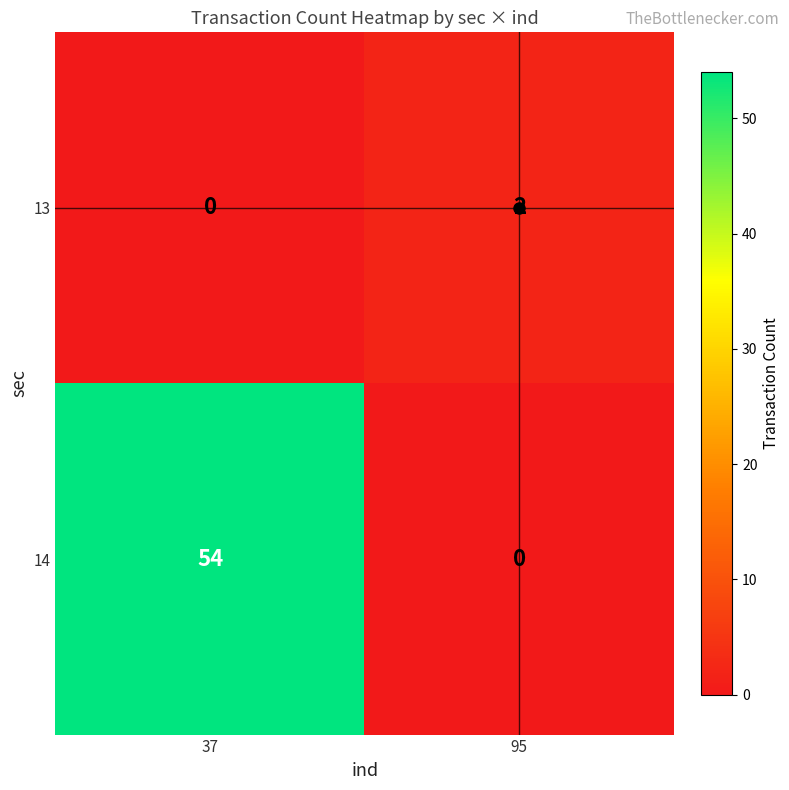

What is the maximum value shown in the chart?

54